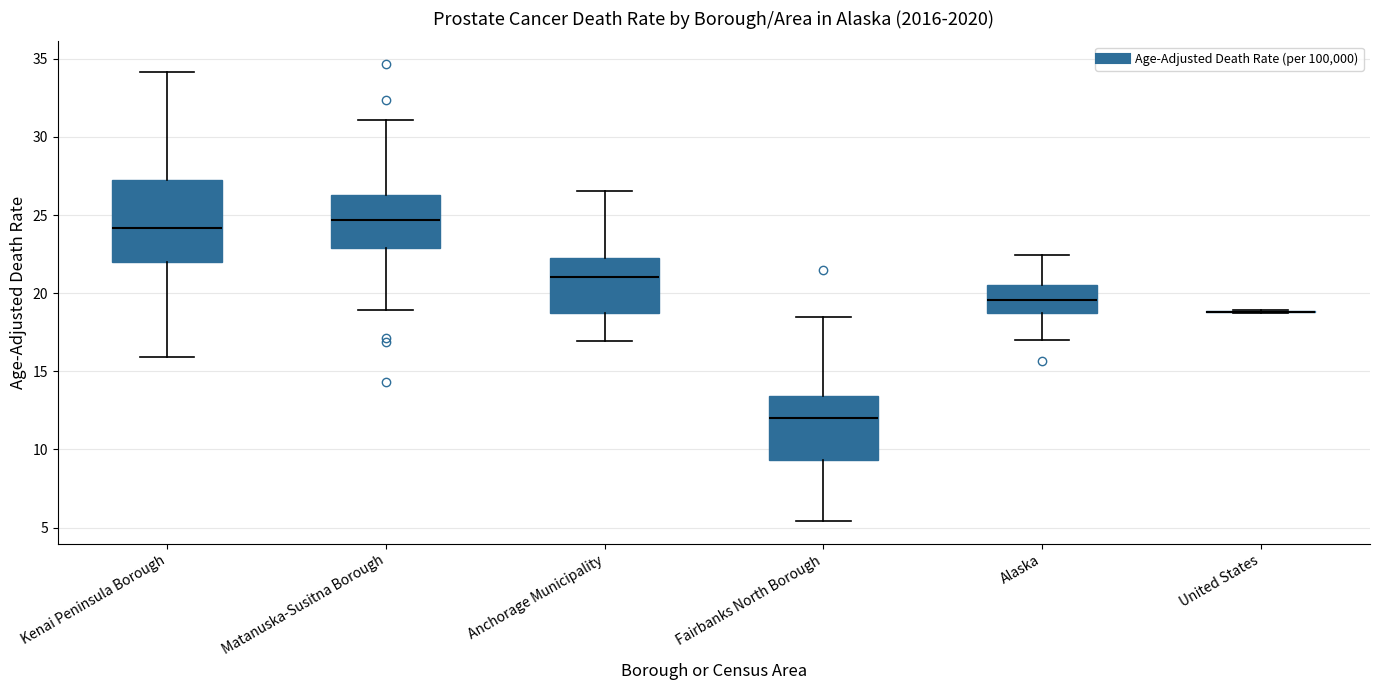

Where does the upper whisker of the box for Fairbanks North Borough end on the y-axis? The values are not printed on the chart, so give them approximately, as read against the axis.

18.5